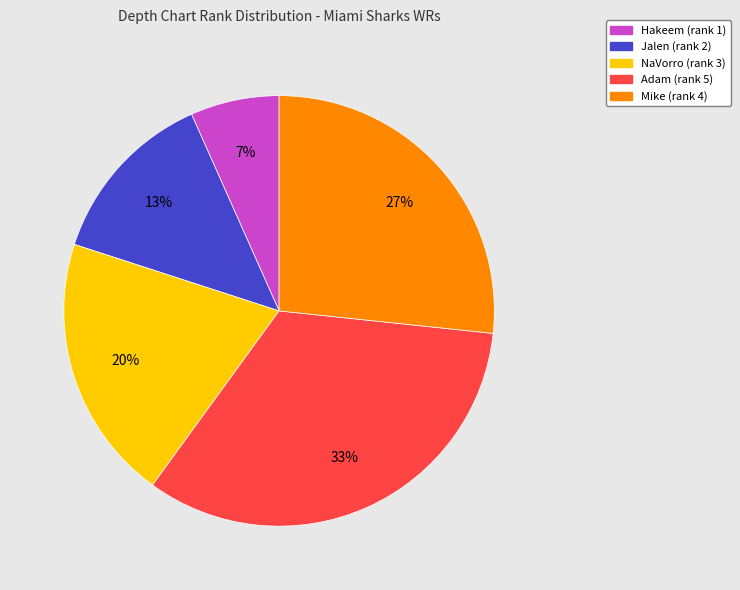

To the nearest percent, what percentage of the pie is Adam?

33%